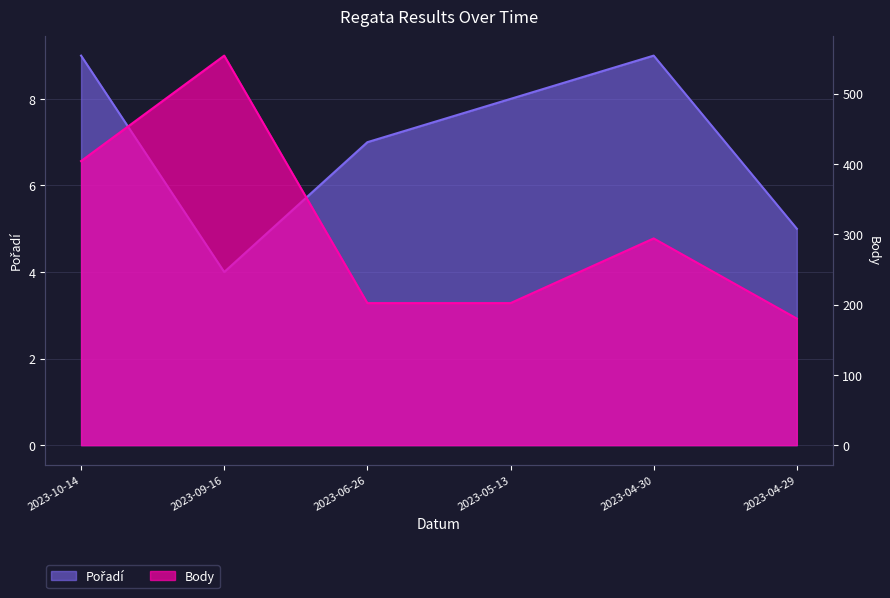

What is the difference between the highest and lowest values at 2023-10-14?

395